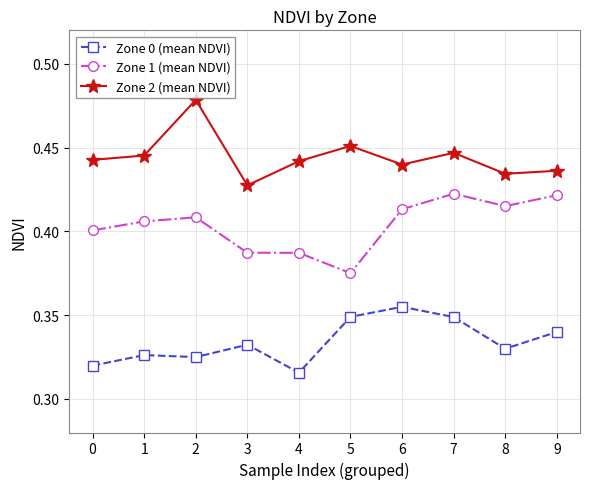

What are all the series names shown in the legend?

Zone 0 (mean NDVI), Zone 1 (mean NDVI), Zone 2 (mean NDVI)